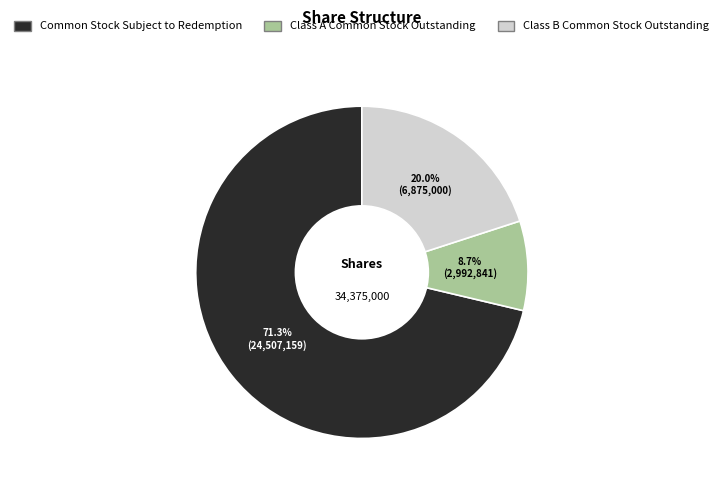

How many slices are in this pie chart?

3